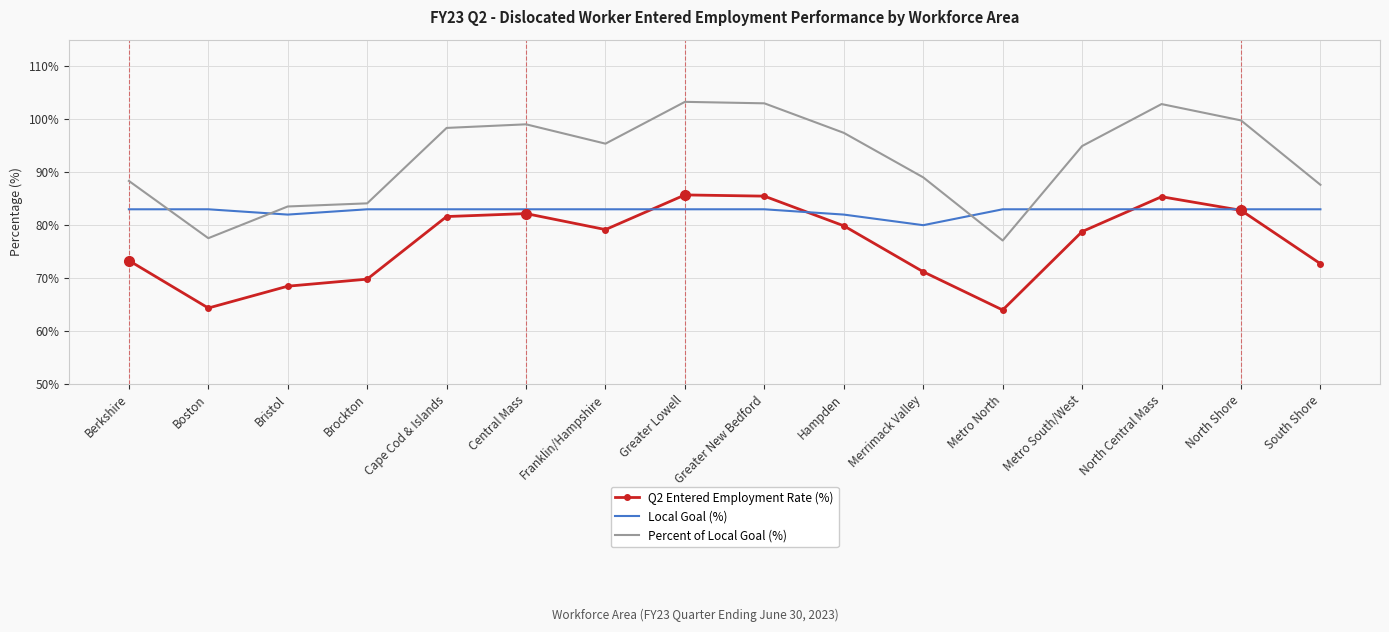

What is the maximum value for Local Goal (%)?

83.0